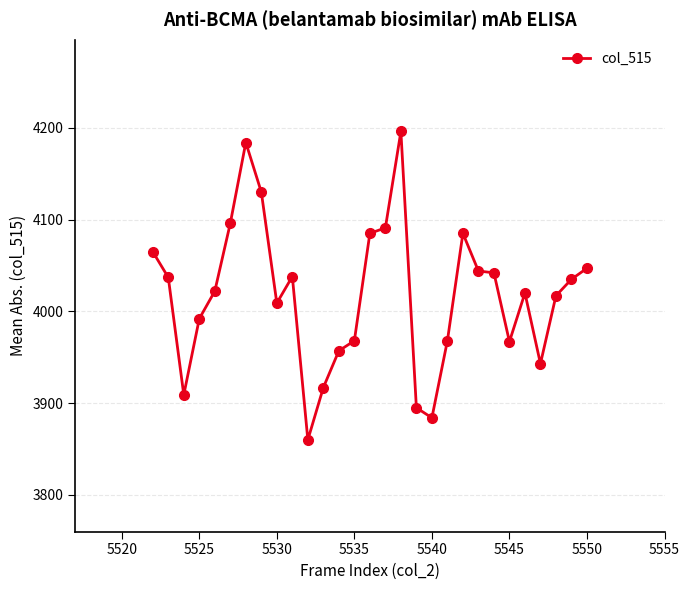

Does the chart have visible grid lines?

Yes